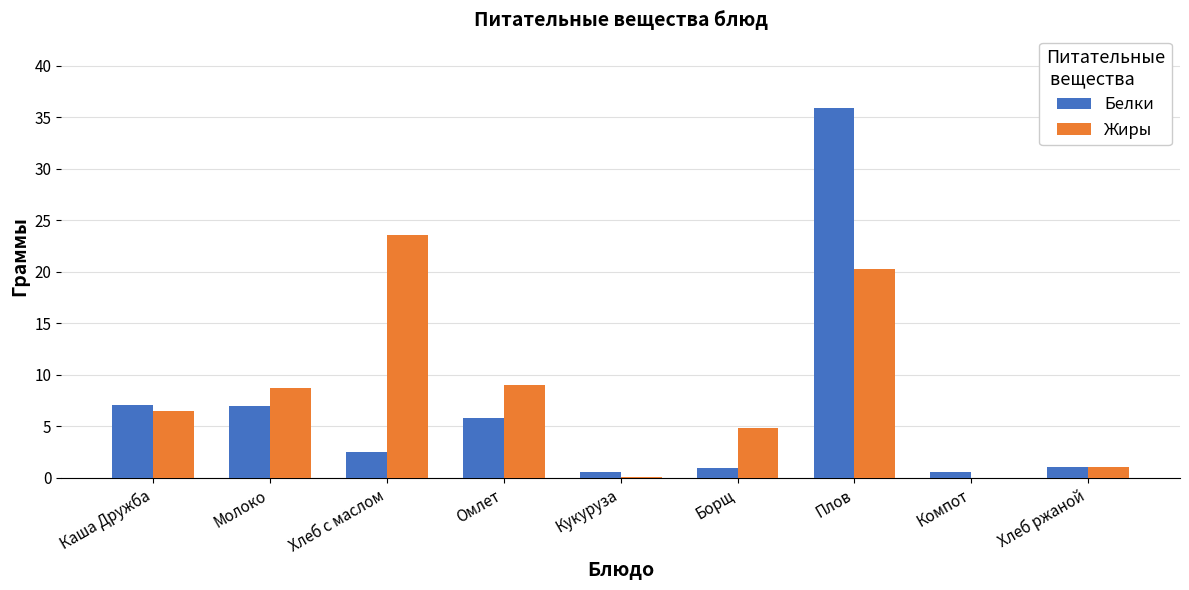

What is the maximum value shown in the chart?

35.9